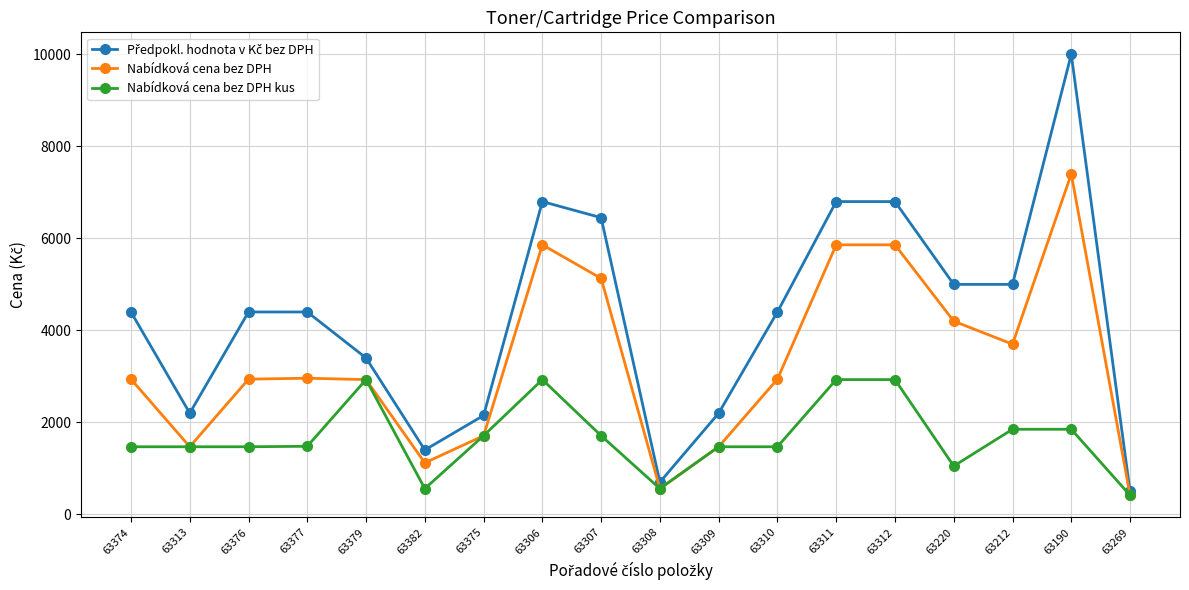

At which label does Nabídková cena bez DPH reach its minimum?

63269